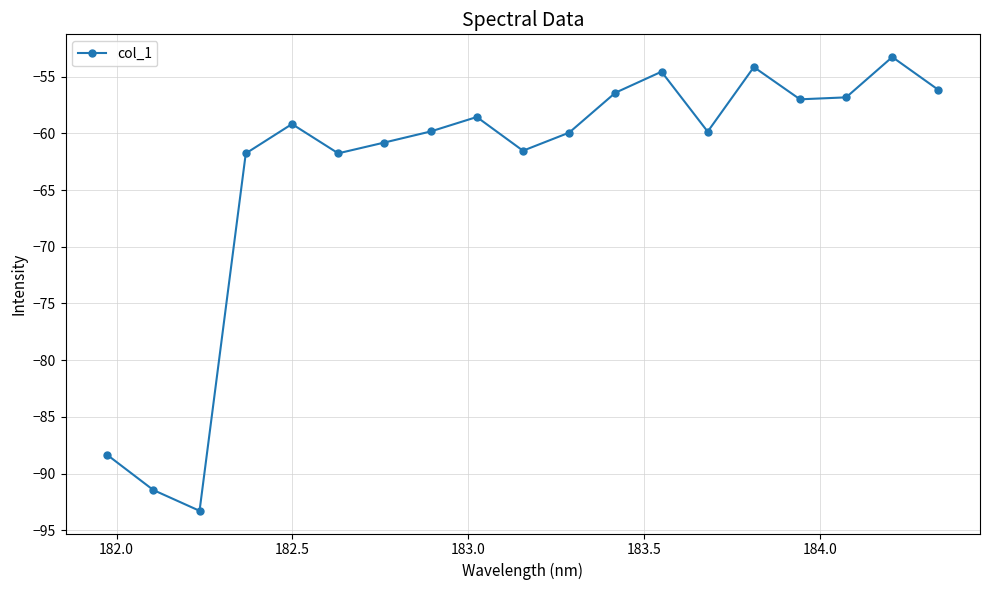

What is the greatest value displayed?

-53.3